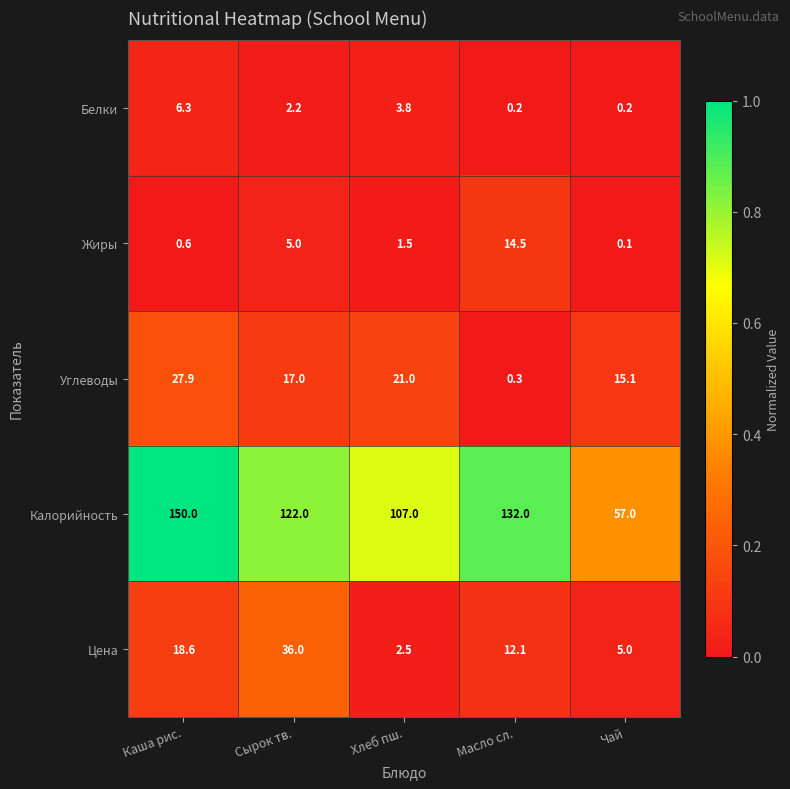

The value of Углеводы at Каша рис. is 39.8. True or false?

False